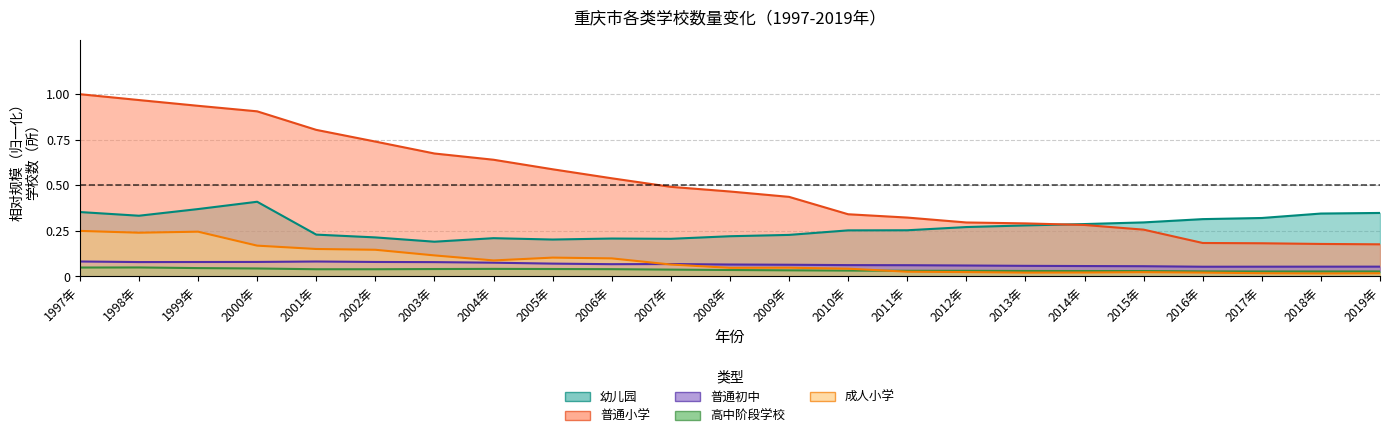

At how many categories does at least one series exceed 0?

23